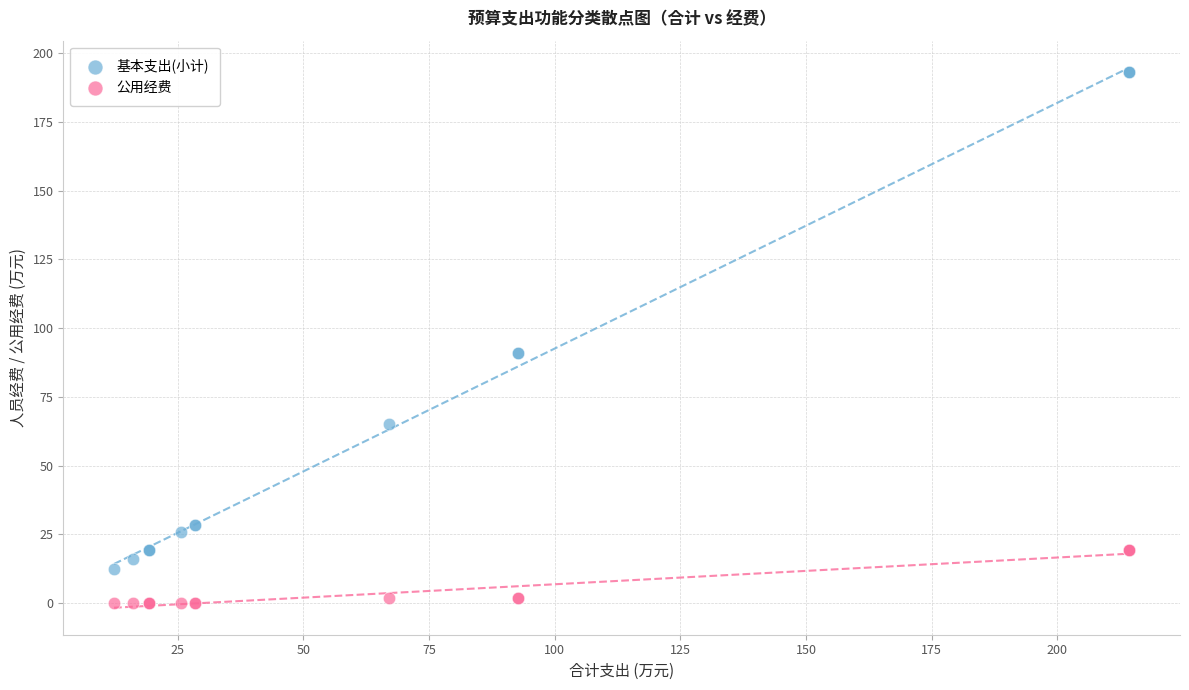

Which series contains the lowest Y value?

公用经费